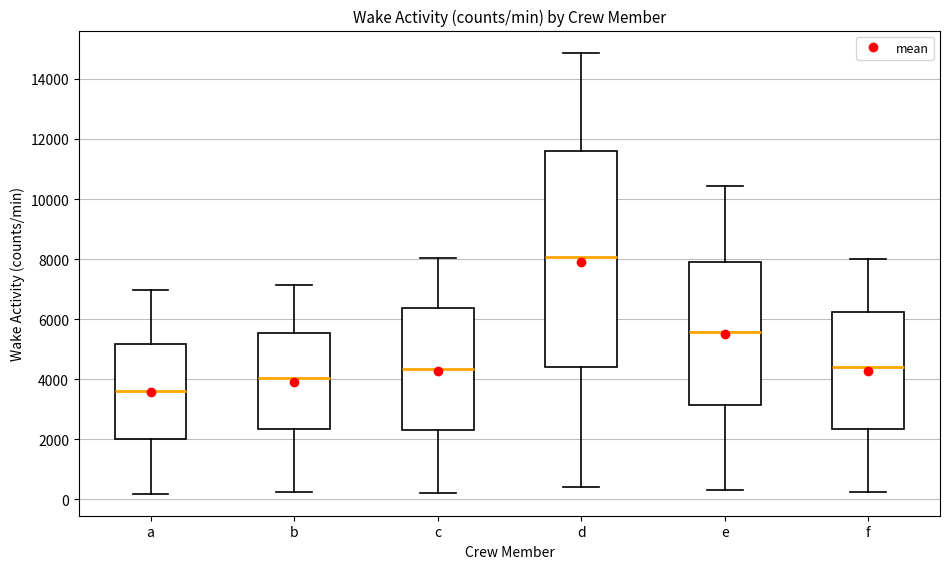

Where does the upper whisker of the box for f end on the y-axis? The values are not printed on the chart, so give them approximately, as read against the axis.

8000